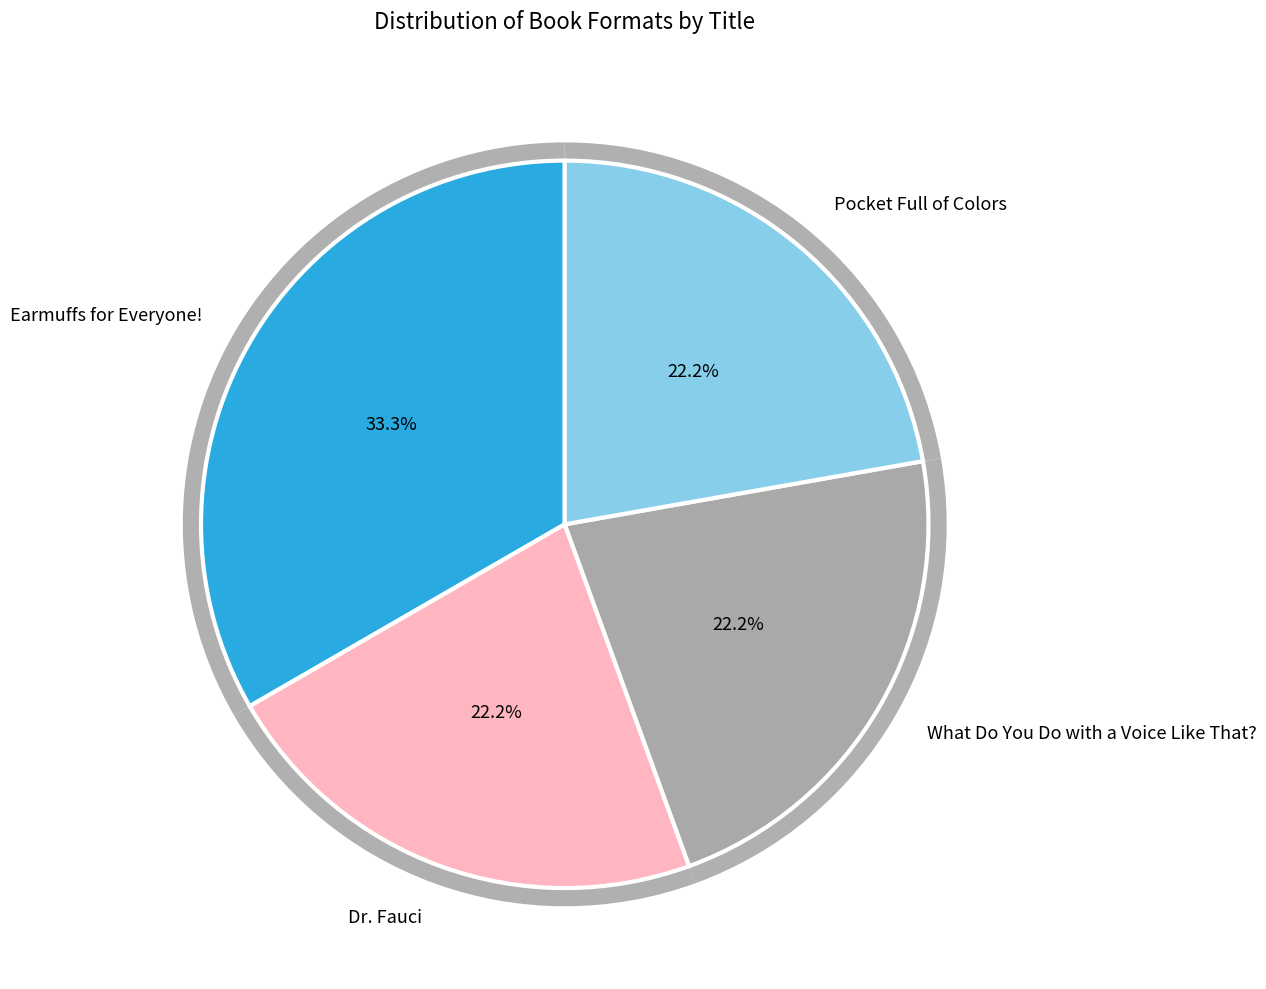

Between Earmuffs for Everyone! and Dr. Fauci, which is larger?

Earmuffs for Everyone!